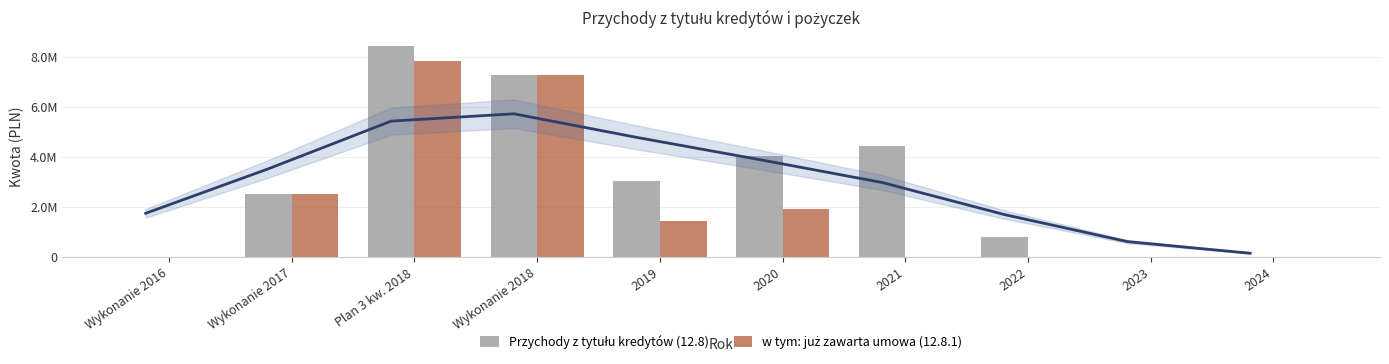

How many bars are there in total?

20